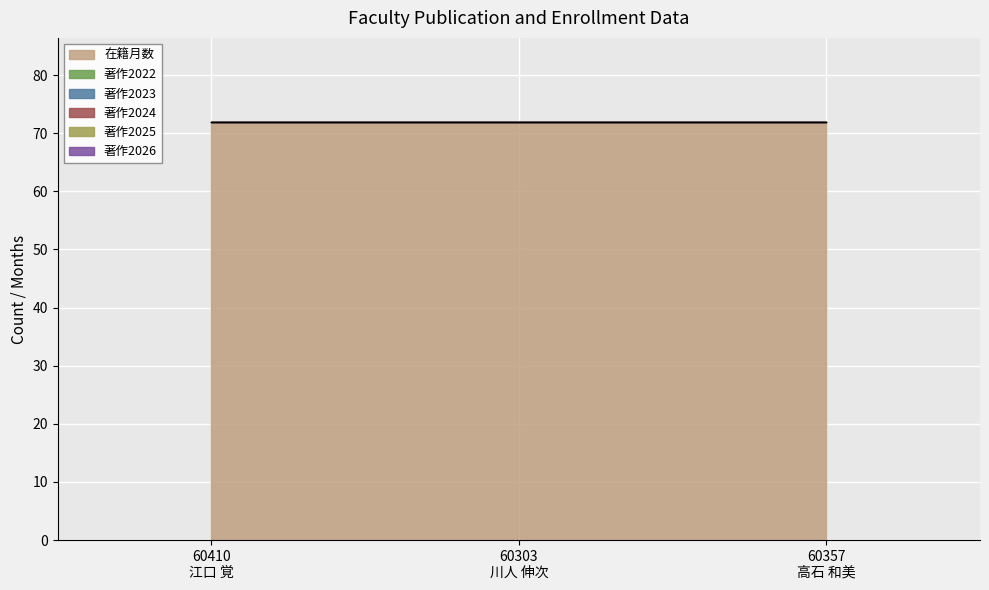

What are all the series names shown in the legend?

在籍月数, 著作2022, 著作2023, 著作2024, 著作2025, 著作2026